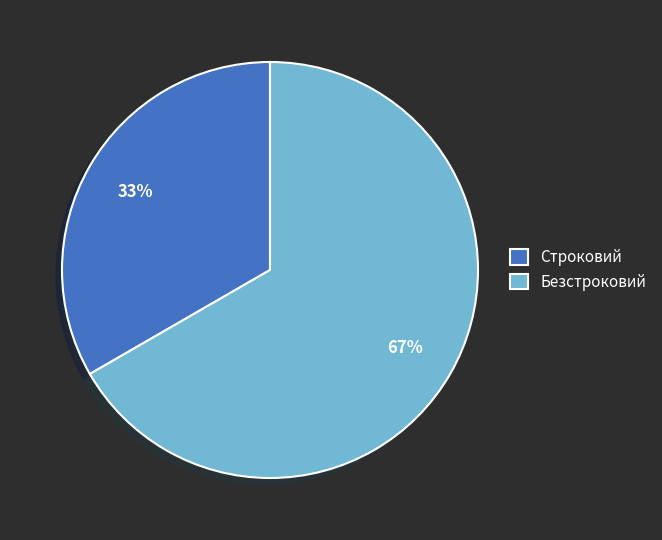

The Безстроковий slice represents 67% of the pie. True or false?

True